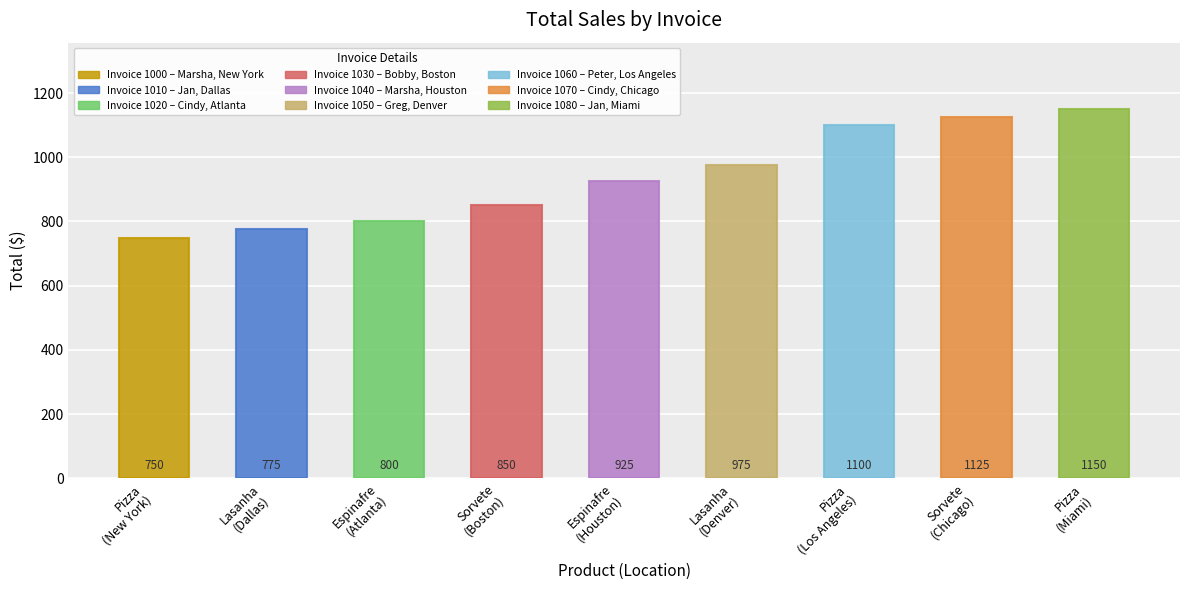

Between Espinafre and Pizza, which is larger?

Pizza